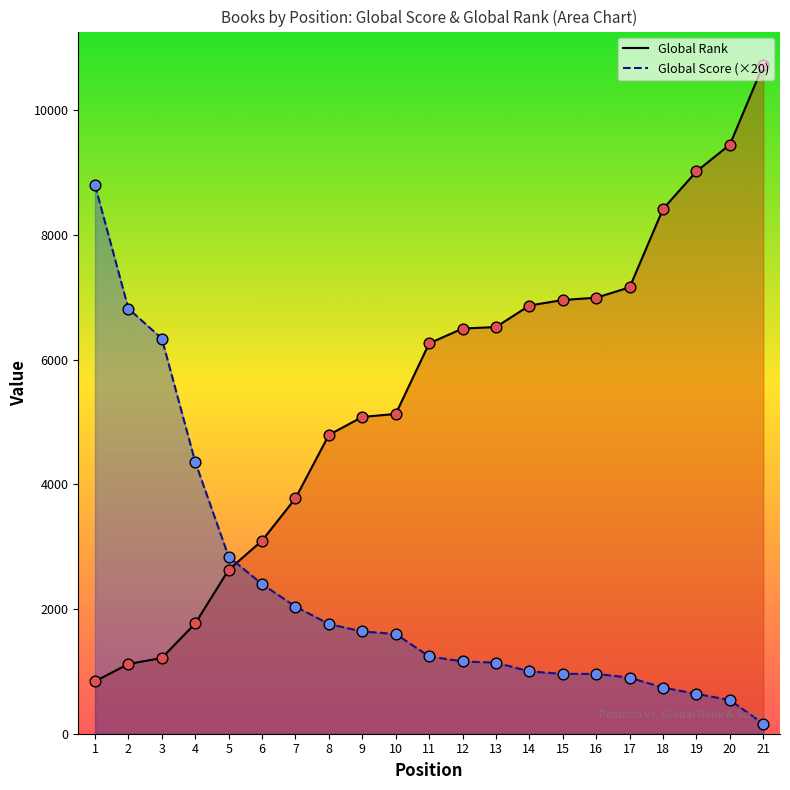

Which series reaches the maximum Y coordinate?

Global Rank